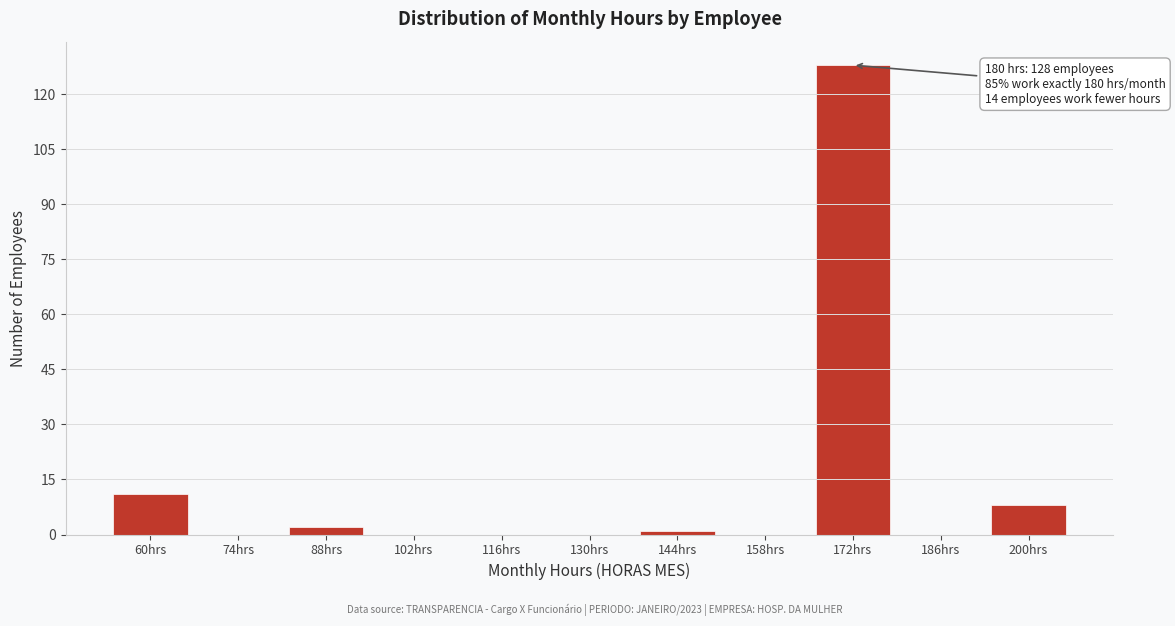

Reading right to left, list all the values displayed in this chart.

200hrs=8	186hrs=0	172hrs=128	158hrs=0	144hrs=1	130hrs=0	116hrs=0	102hrs=0	88hrs=2	74hrs=0	60hrs=11